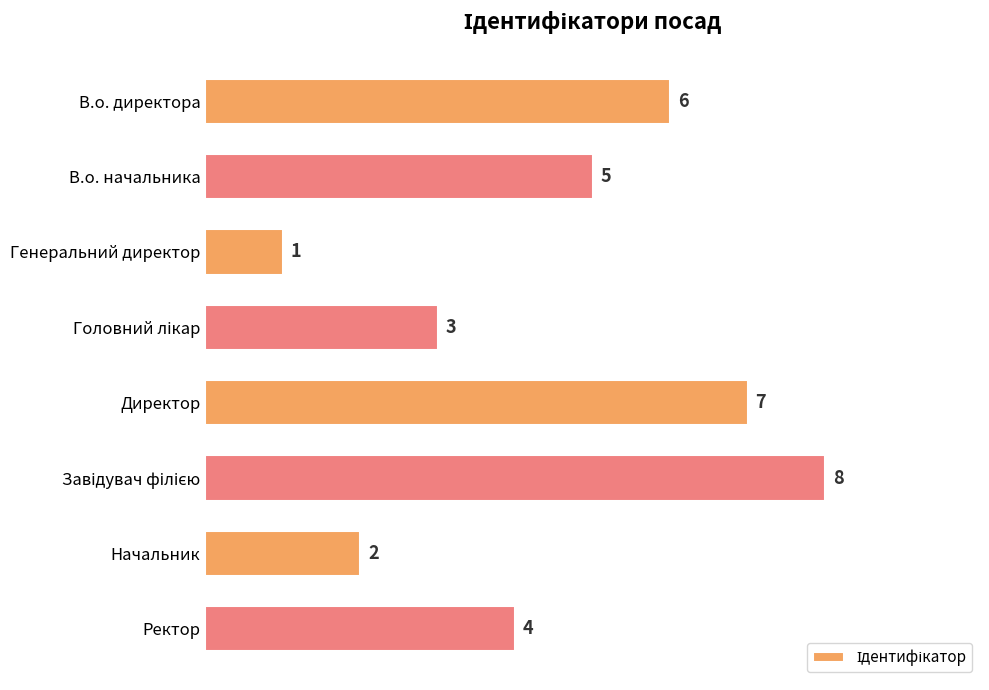

How many bars are there in total?

8